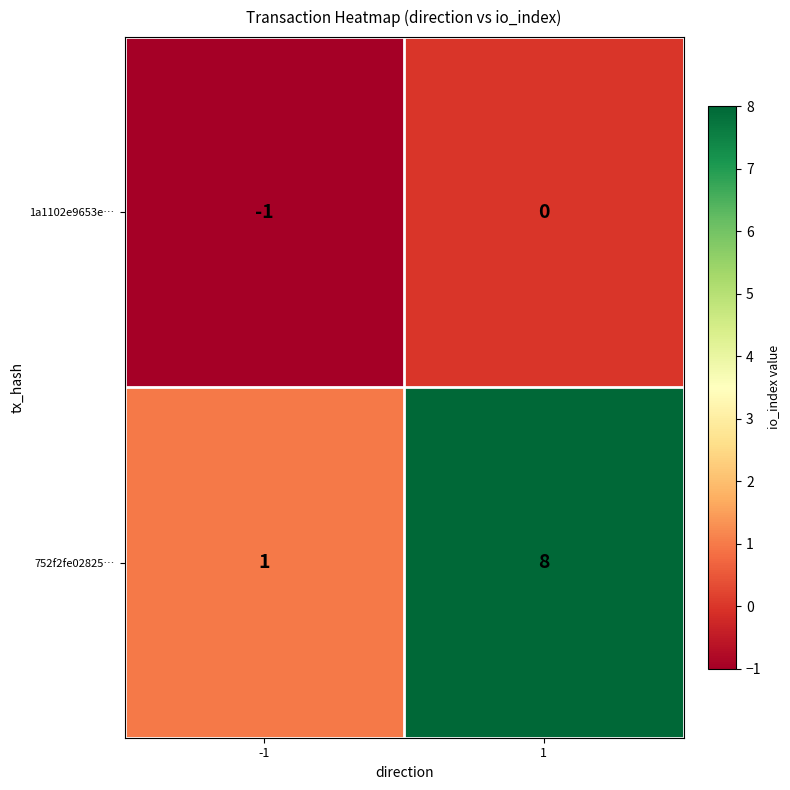

The 1a1102e9653e… series shows -1 at -1. True or false?

True